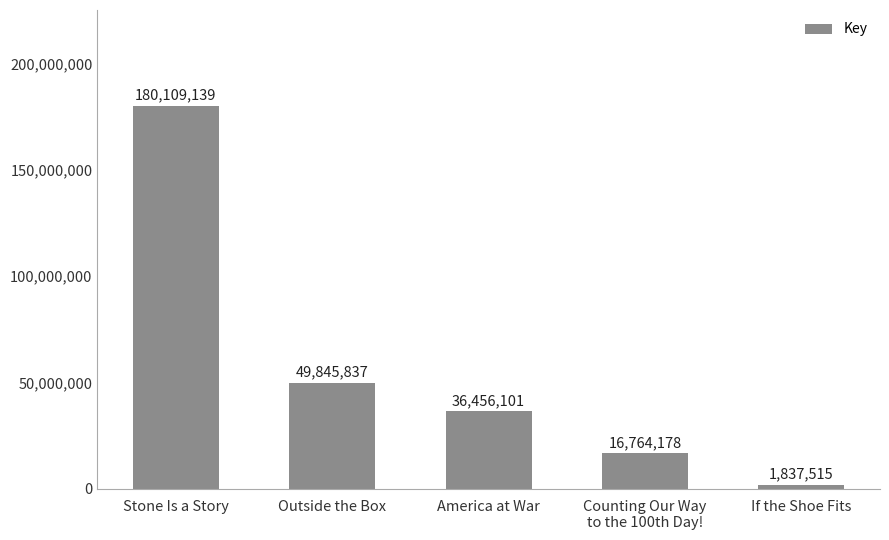

True or false: the data shows 1837515 at If the Shoe Fits.

True